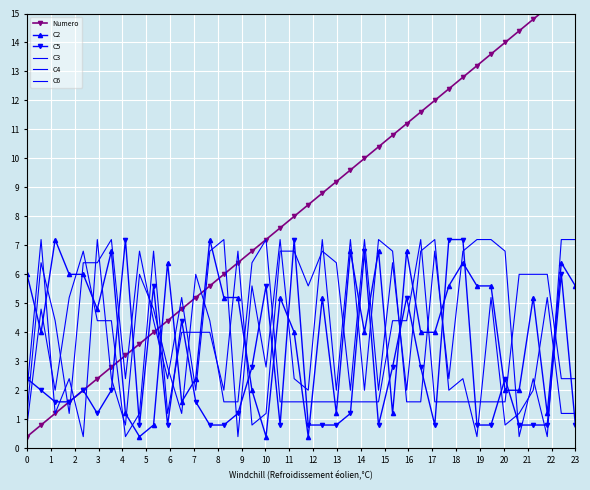

List the series in order of their peak value, lowest first.

C2, C5, C3, C4, C6, Numero